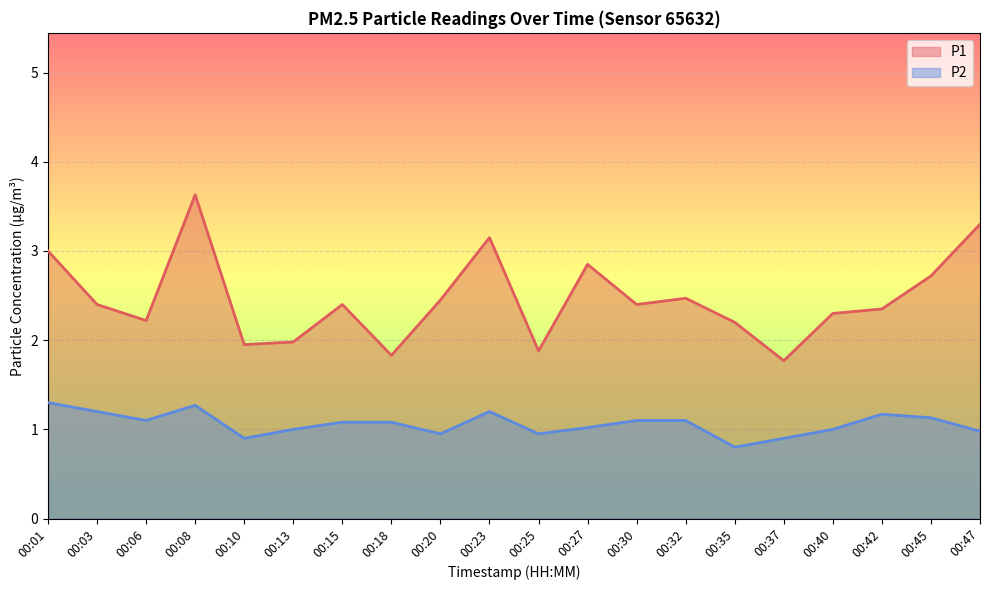

Read the P2 value at 00:15.

1.1